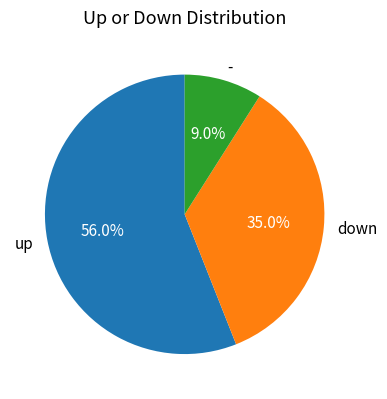

The down slice represents 48% of the pie. True or false?

False